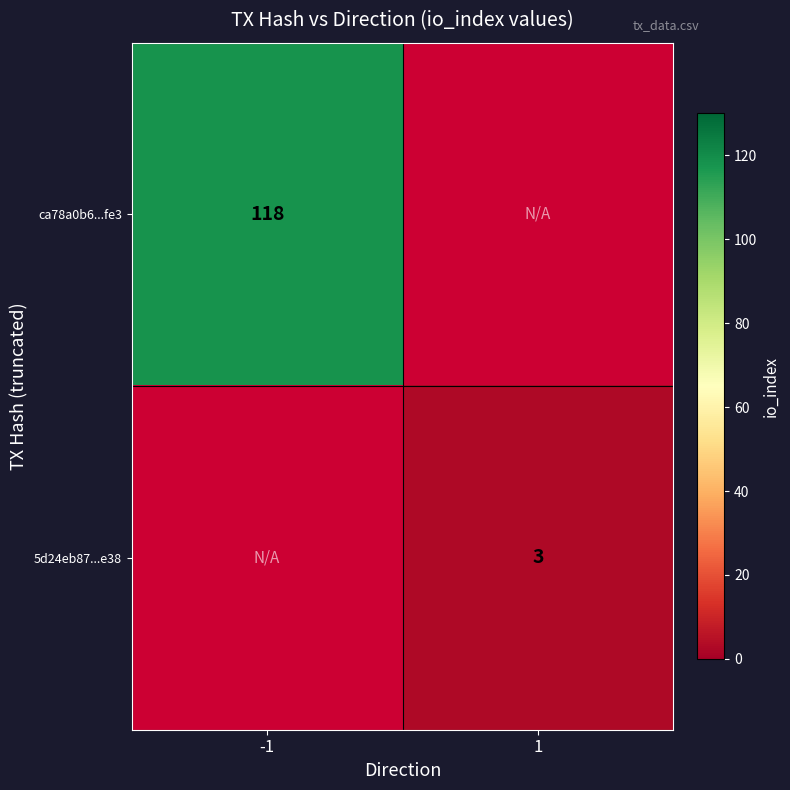

Is the value of ca78a0b6...fe3 at -1 greater than the value of 5d24eb87...e38 at 1?

Yes